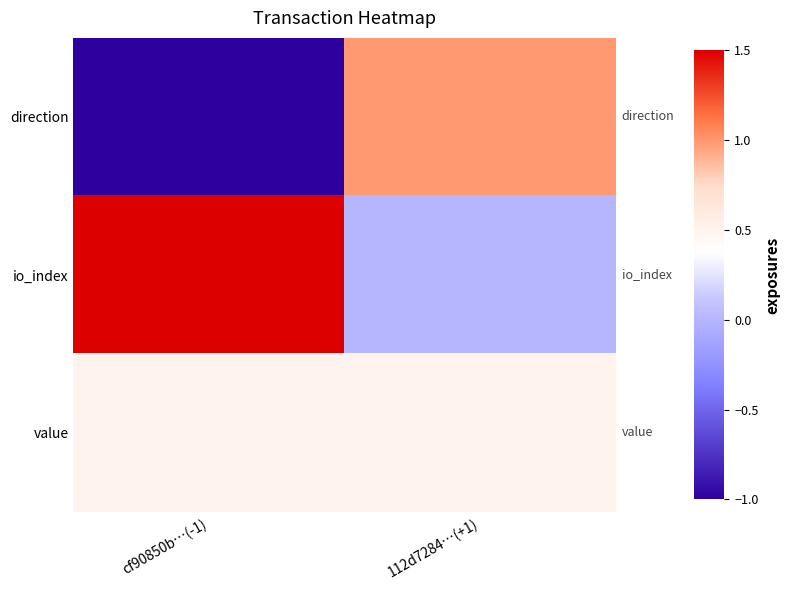

What is the spread (max minus min) of values at 112d7284…(+1)?

1.0